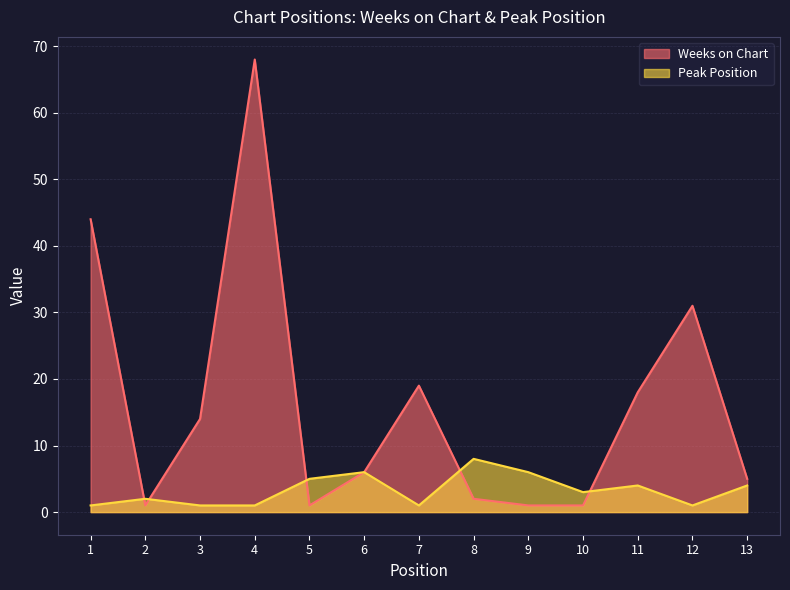

What is the minimum value shown in the chart?

1